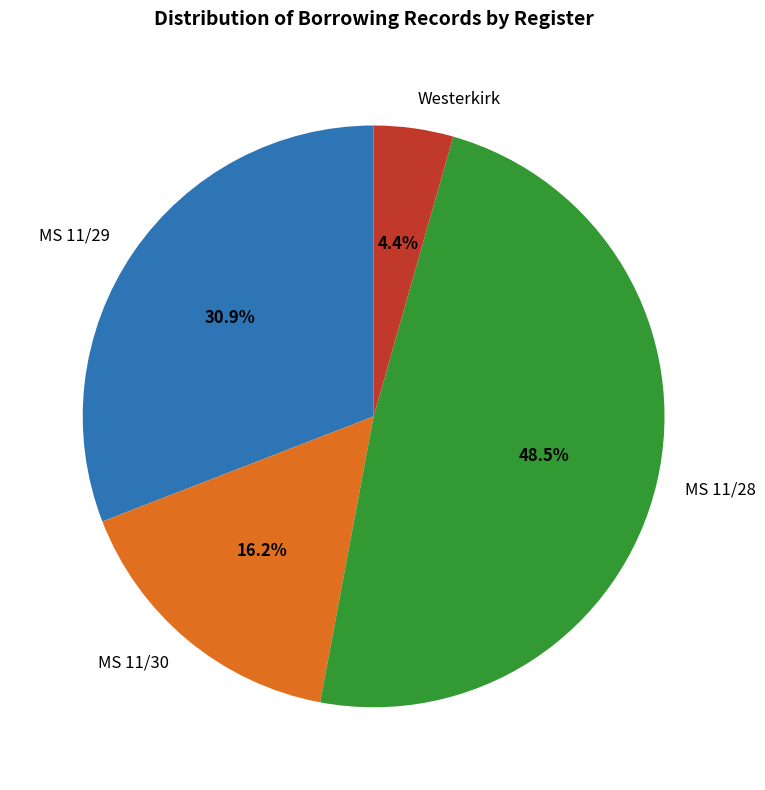

What percentage do MS 11/30 and Westerkirk together represent?

20.6%